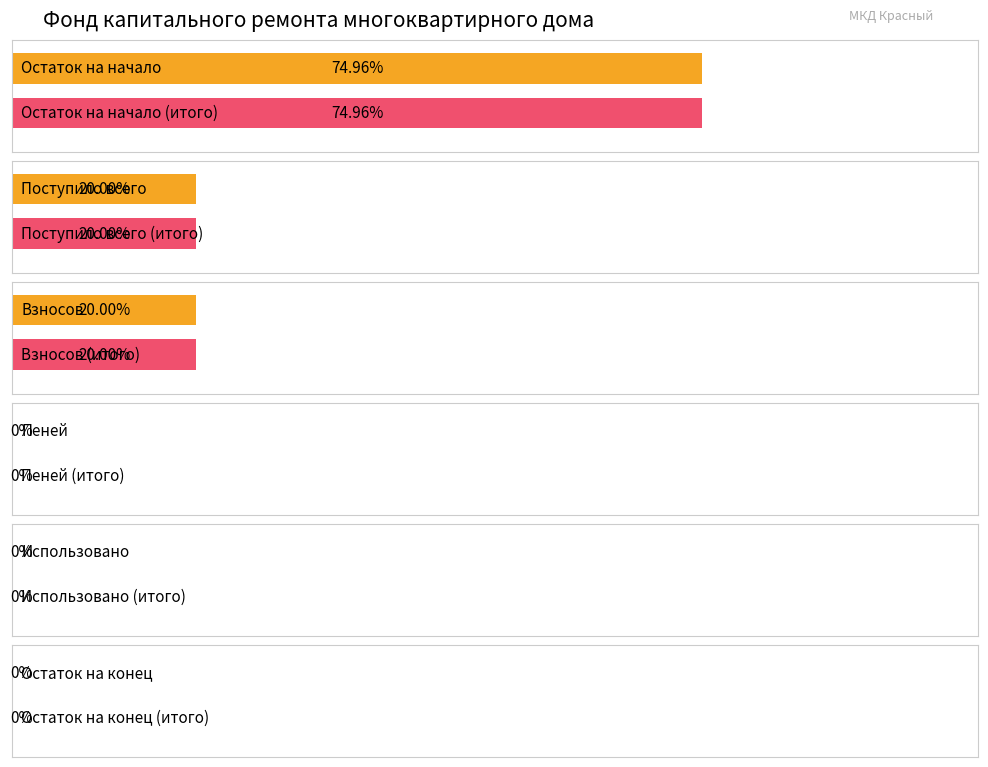

Are the bars horizontal?

Yes